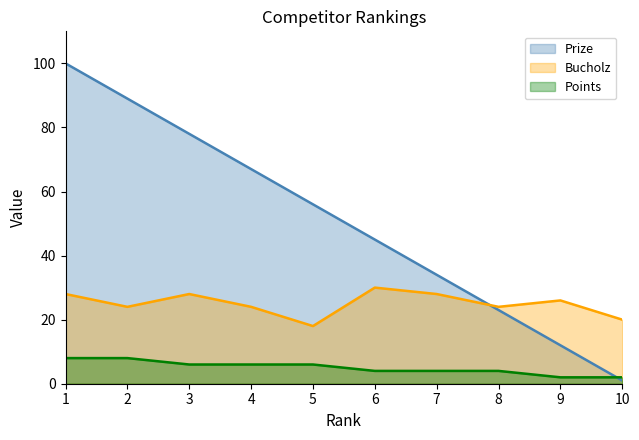

What is the average value of the Prize series?

50